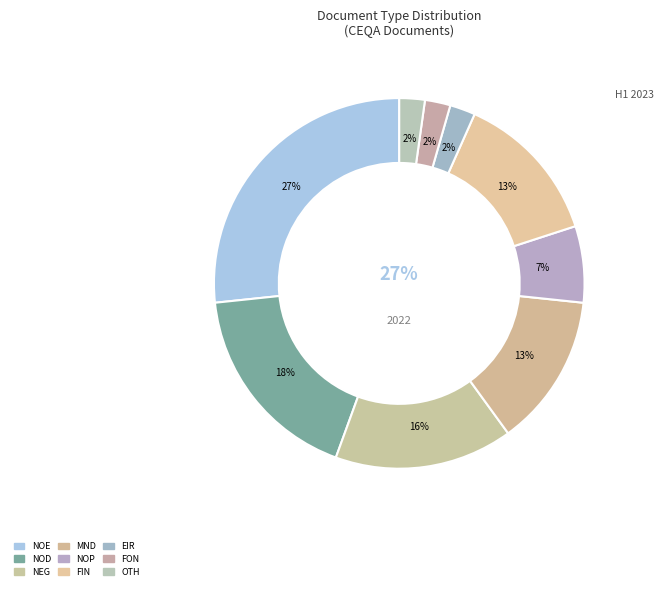

What is the total percentage of OTH and FIN?

15.6%